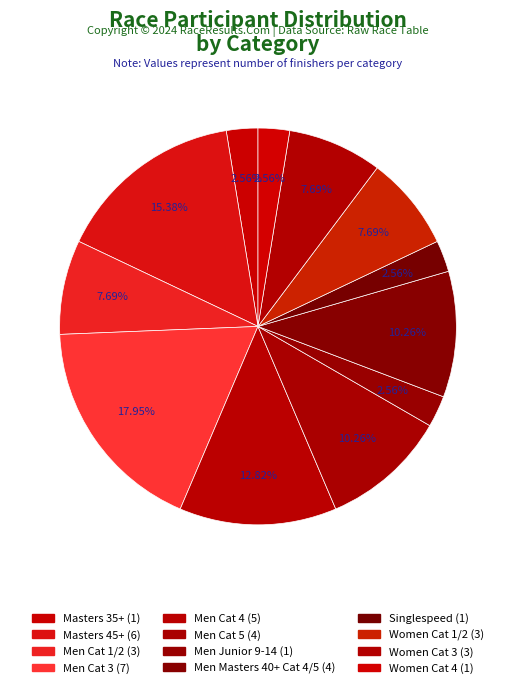

Does any single category account for the majority?

No